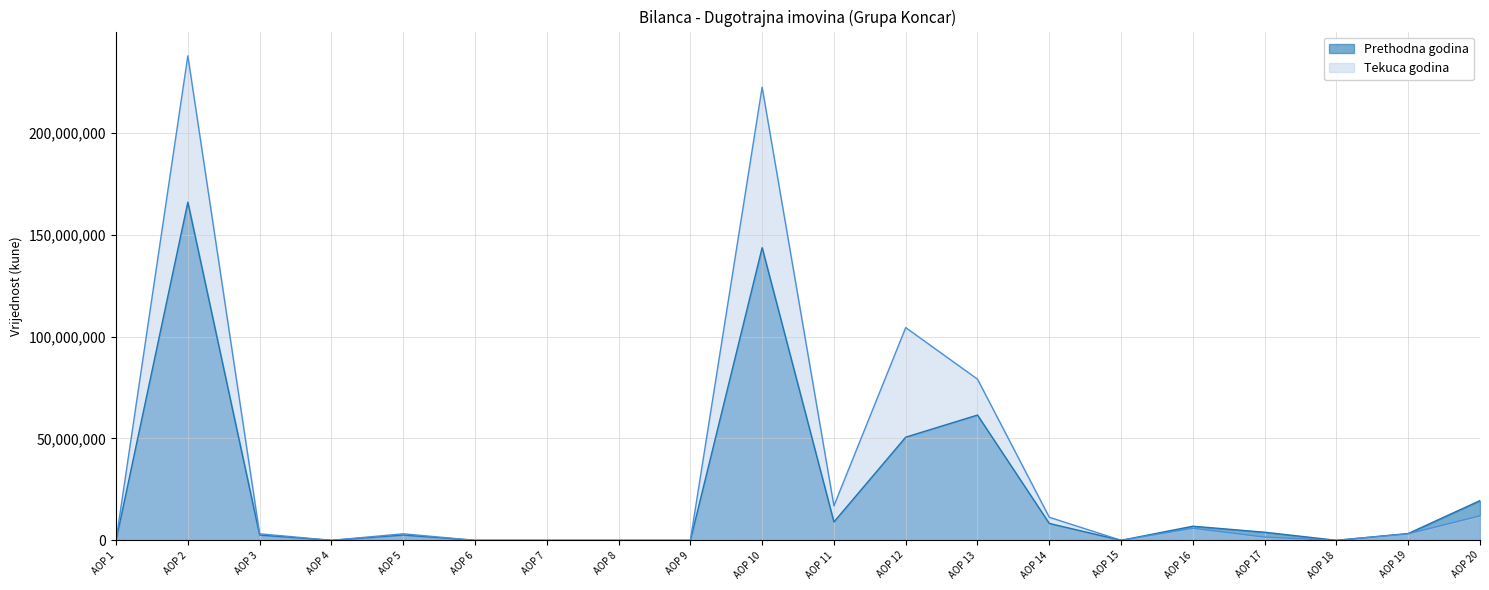

How many interior local valleys does the Prethodna godina series have?

4